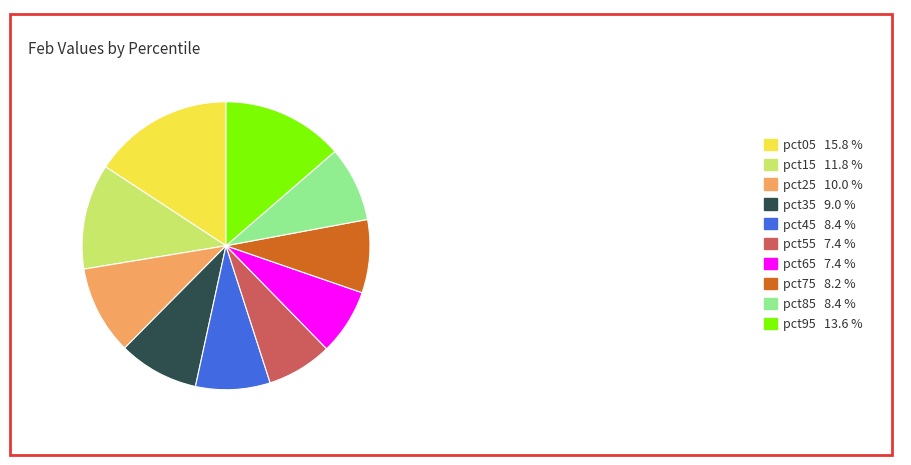

Is there any slice that represents more than half of the pie?

No